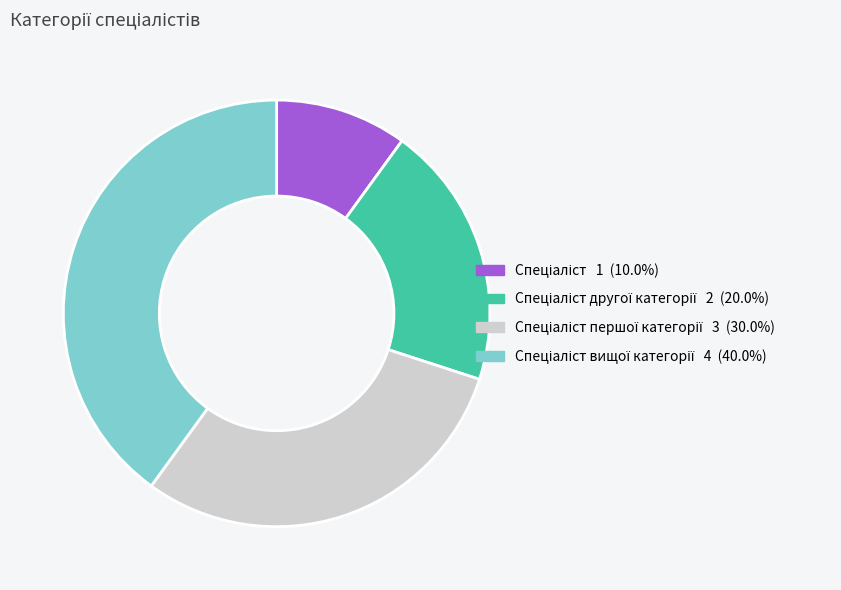

Does any single category account for the majority?

No